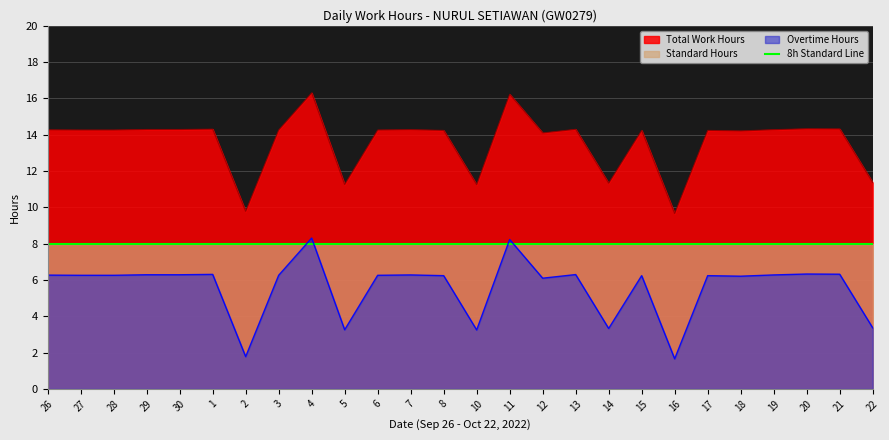

The Total Work Hours series shows 14.2 at 8. True or false?

True